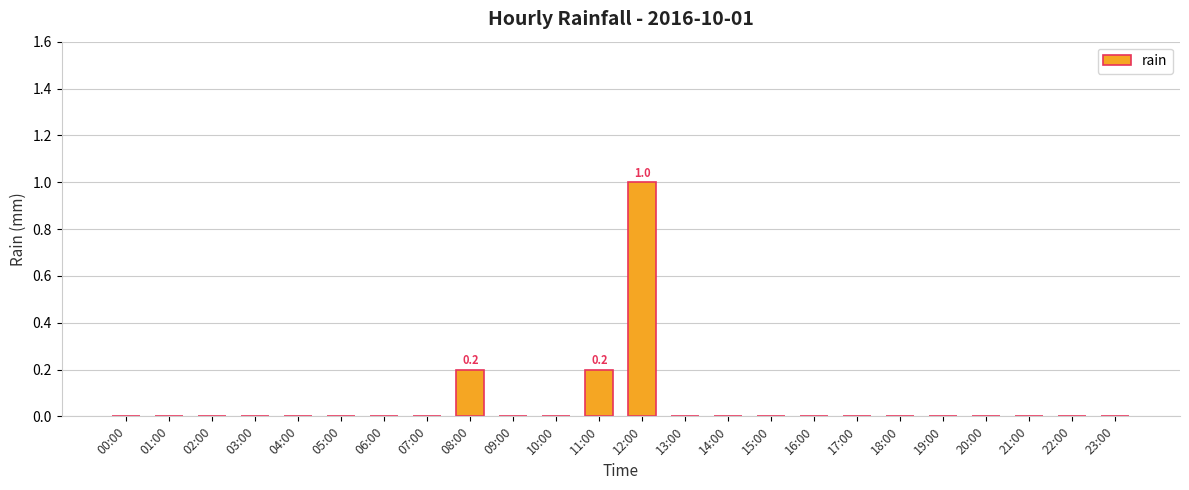

What is the maximum value shown in the chart?

1.0